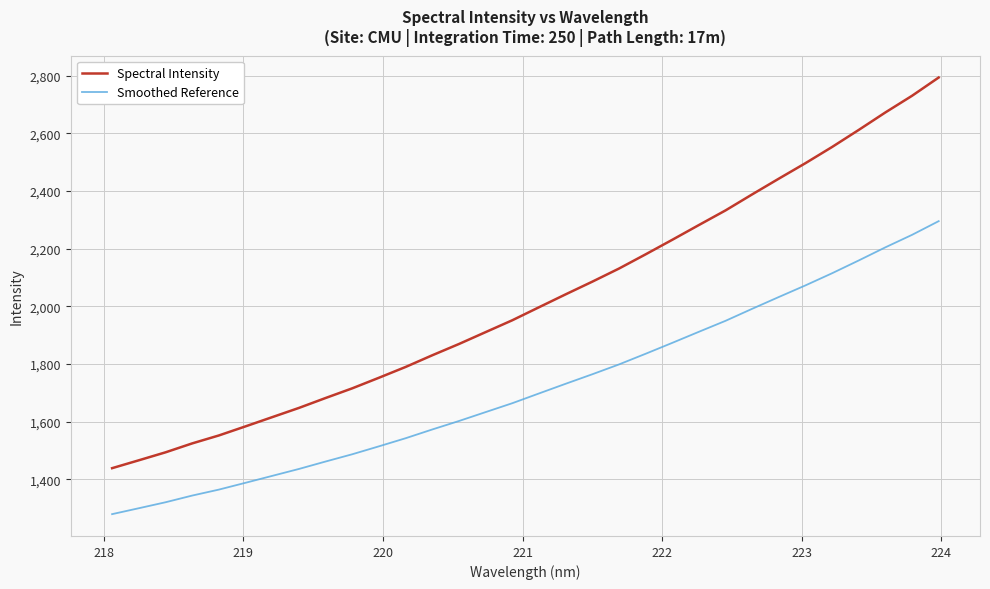

True or false: Spectral Intensity and Smoothed Reference cross at least once.

False